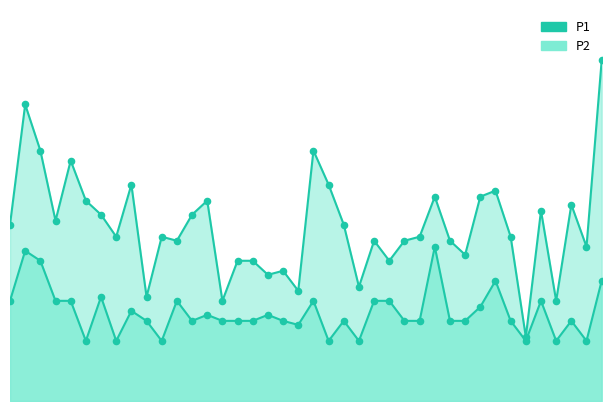

Which series has the largest Y range (max minus min)?

P1